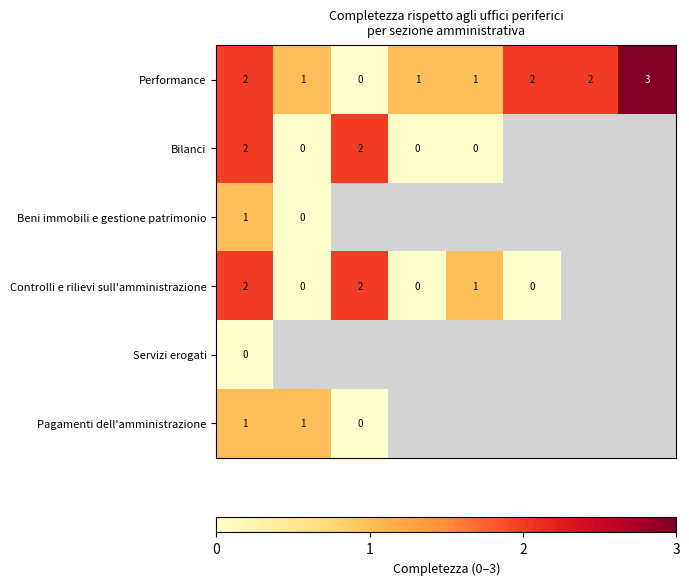

Where is row_3 nearest to the value 1?

4